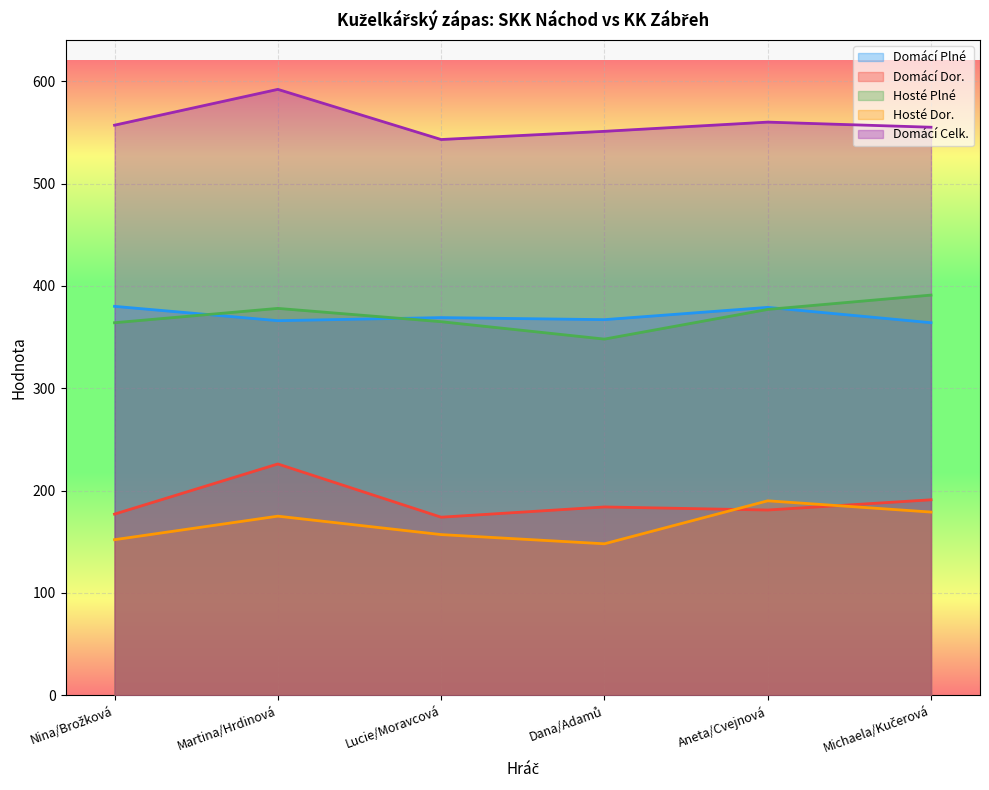

Reading right to left, list all the values displayed in this chart.

Domaci_Plne: 364	379	367	369	366	380
Domaci_Dor: 191	181	184	174	226	177
Hoste_Plne: 391	377	348	365	378	364
Hoste_Dor: 179	190	148	157	175	152
Domaci_Celk: 555	560	551	543	592	557